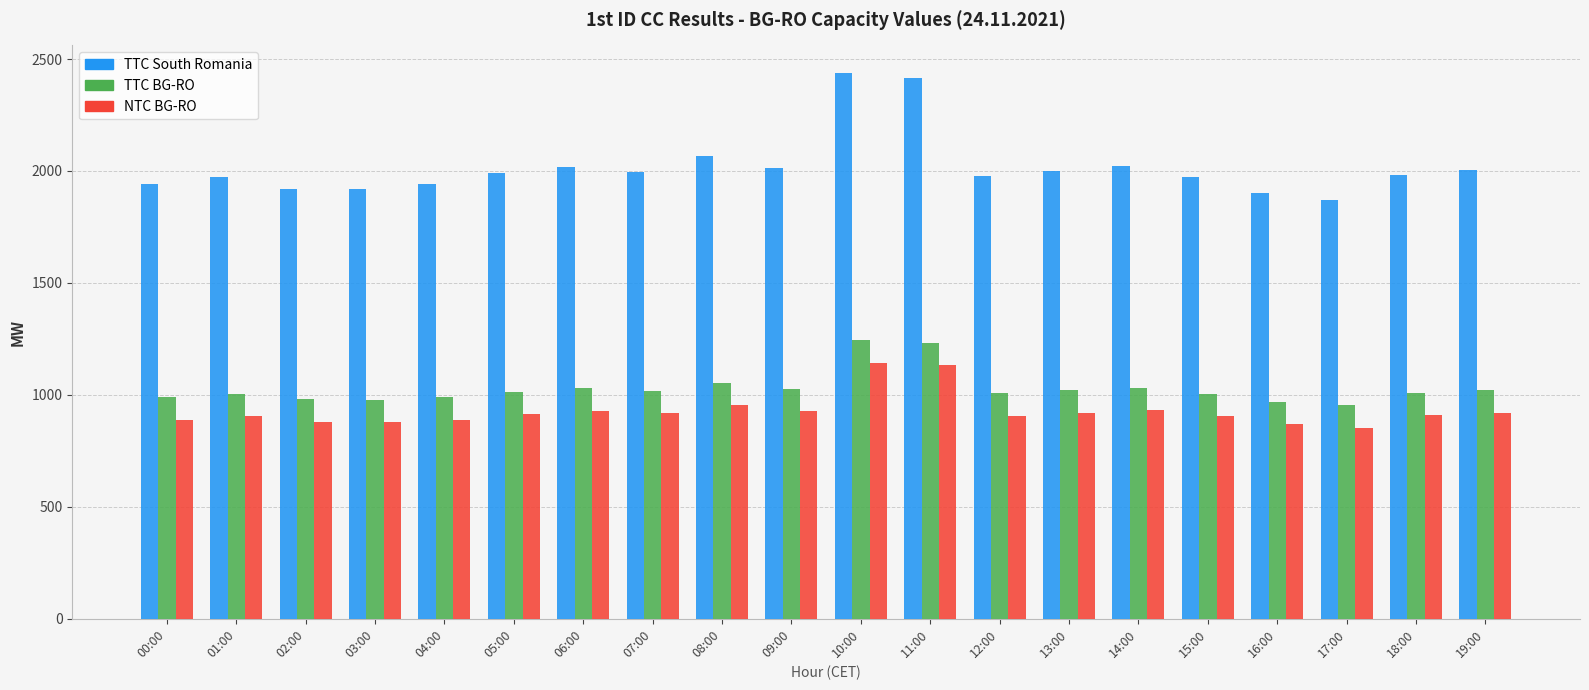

What is the minimum value for NTC BG-RO?

853